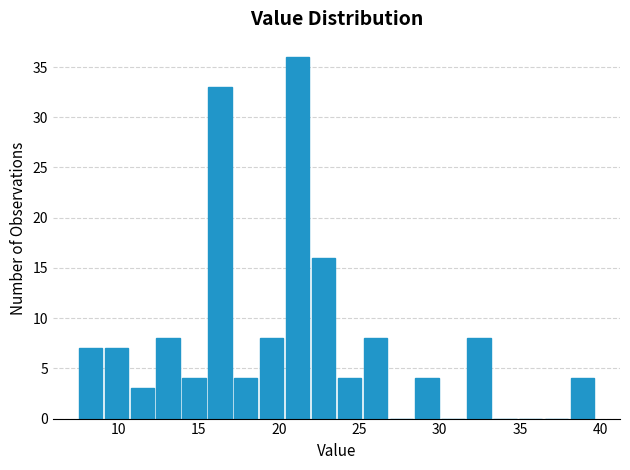

Around what value on the x-axis is the tallest bar? Give the approximate position of its centre, as read against the axis.

21.0